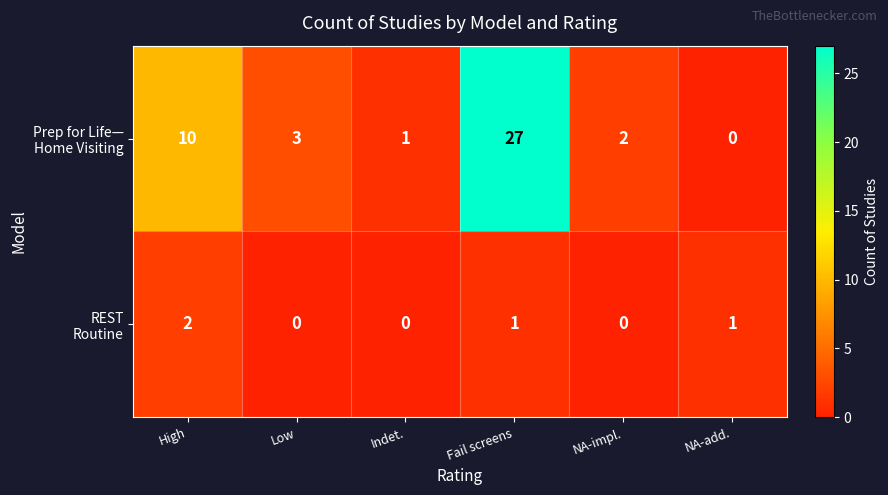

What is the total value across all series at Low?

3